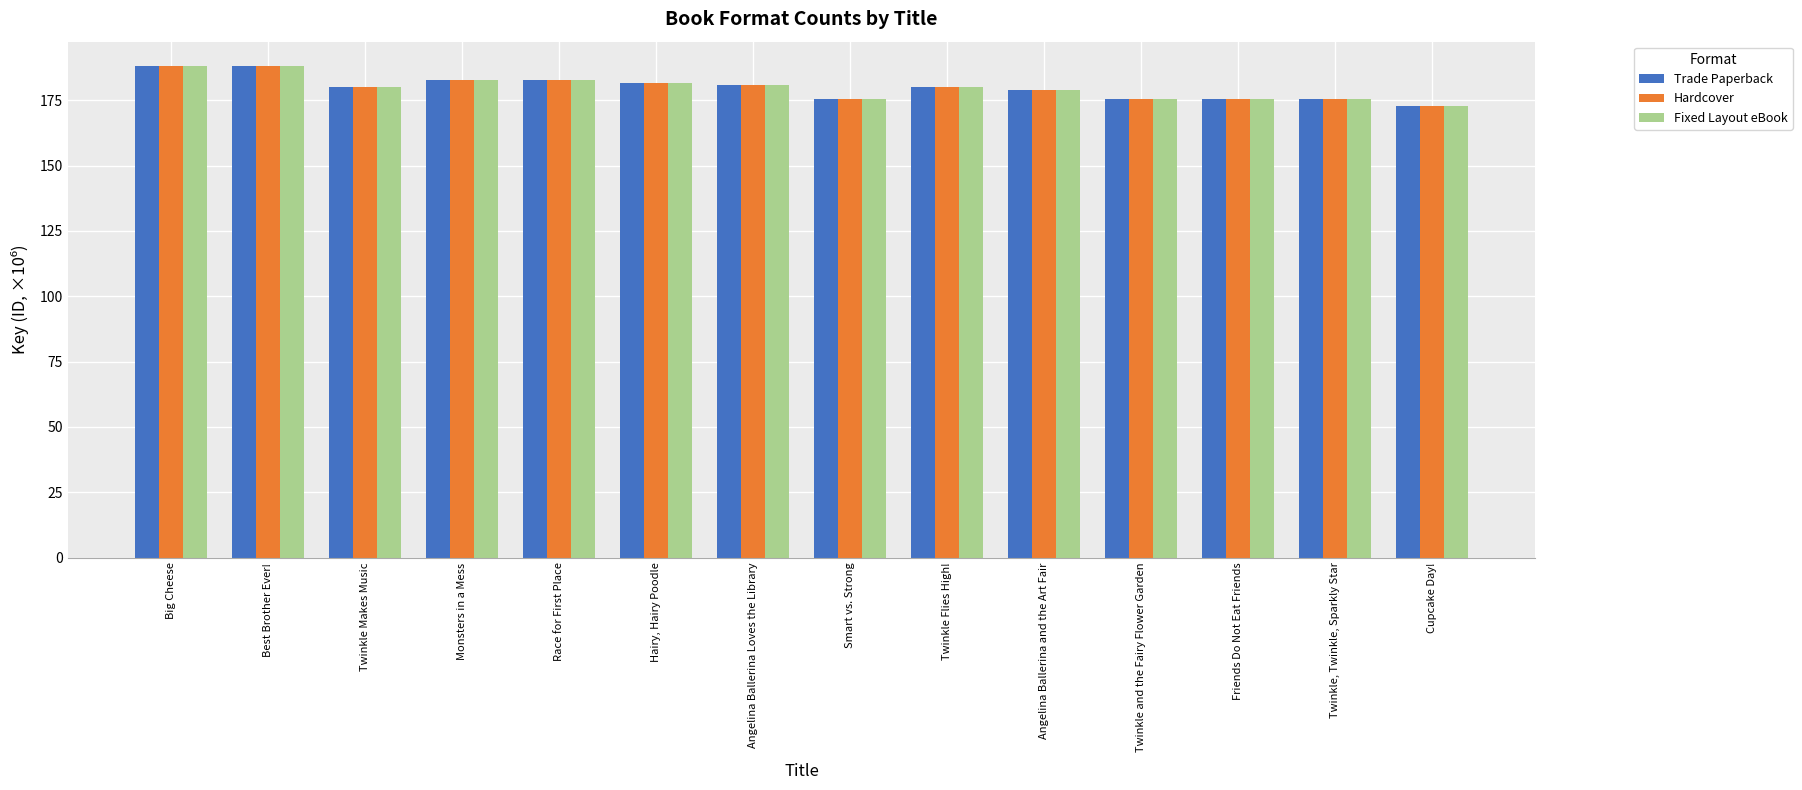

What is the total value across all series at Monsters in a Mess?

548.5